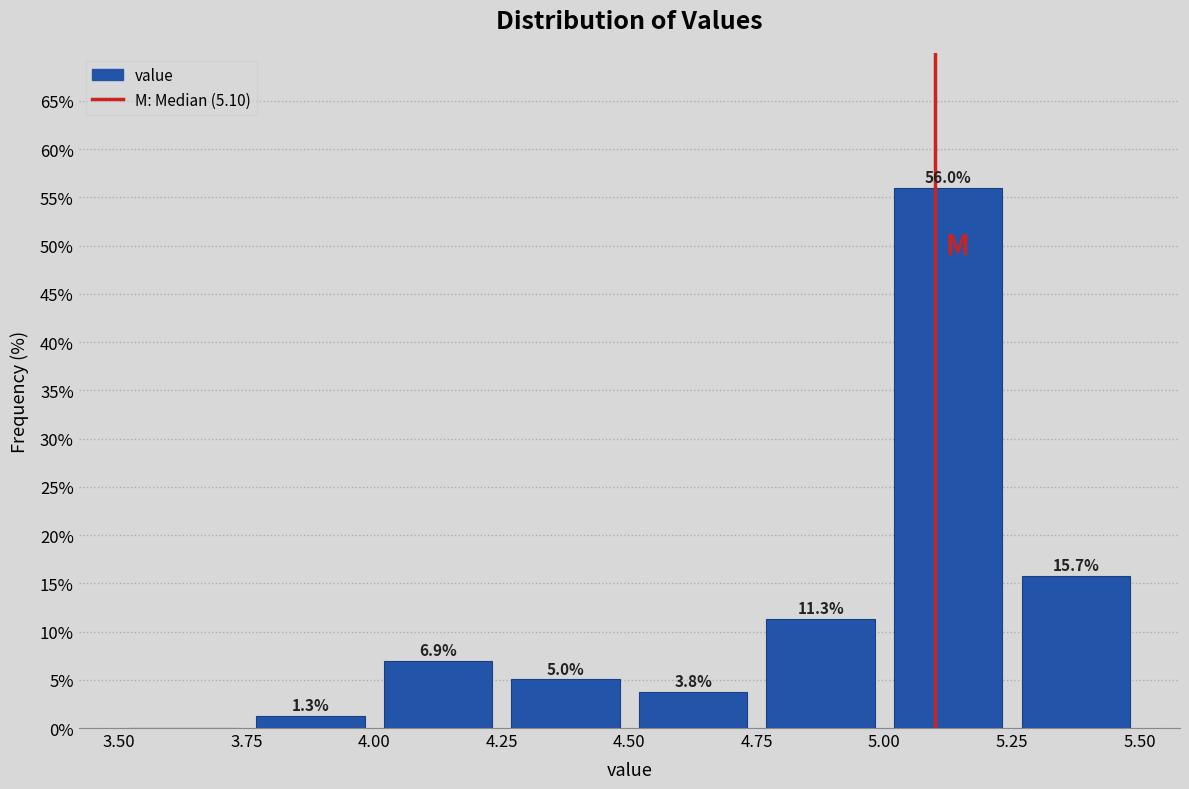

Which range on the x-axis has the tallest bar?

5.00 to 5.25